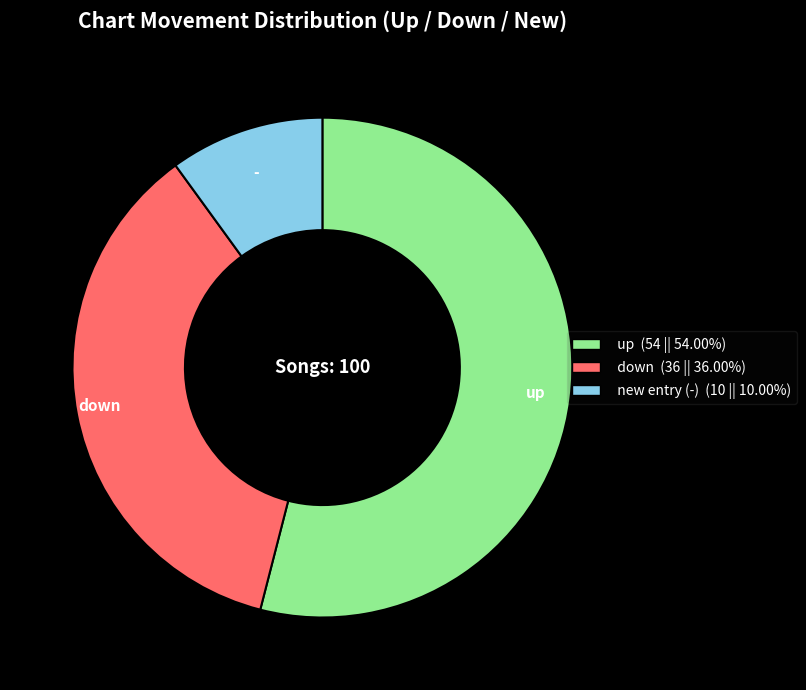

Is there a majority slice in this chart?

Yes